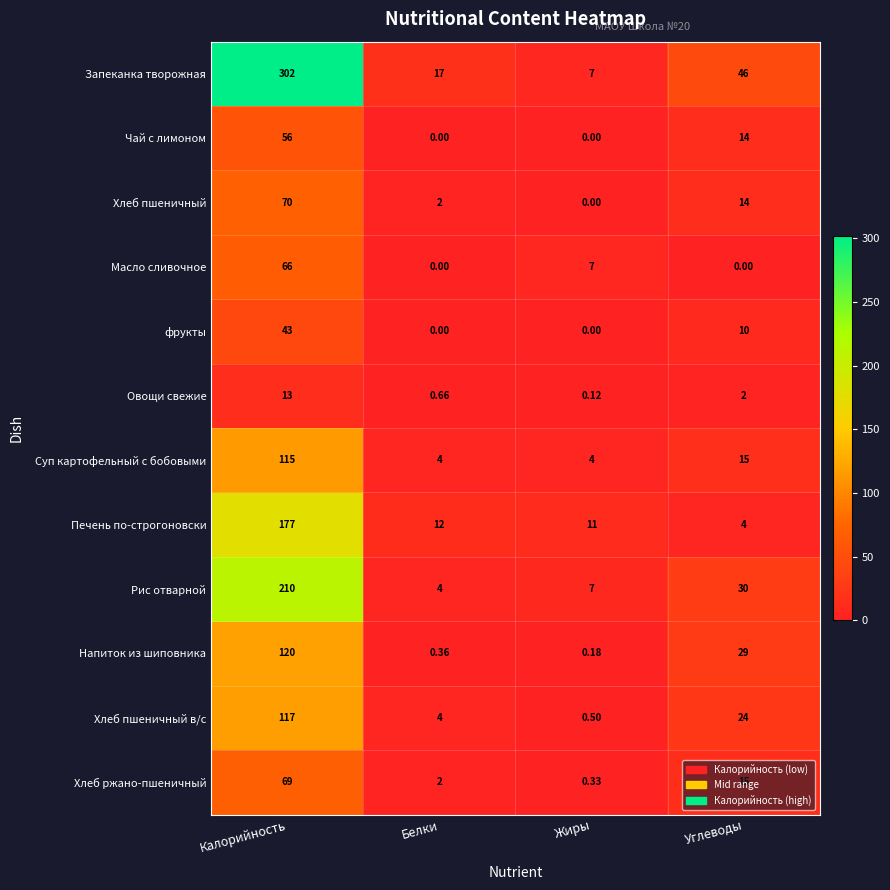

Between Калорийность and Жиры, which series saw the biggest shift?

Запеканка творожная